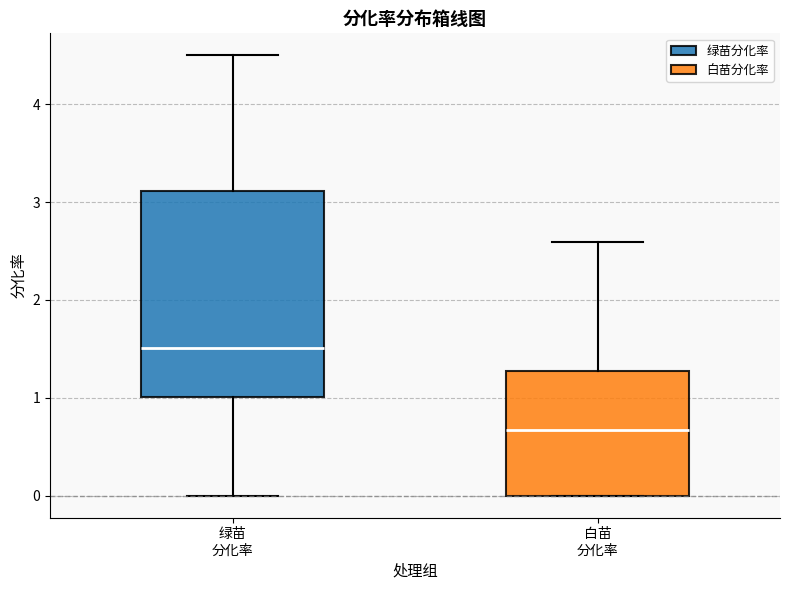

Where is the lower edge of the box for 绿苗 分化率 on the y-axis? The values are not printed on the chart, so give them approximately, as read against the axis.

1.0